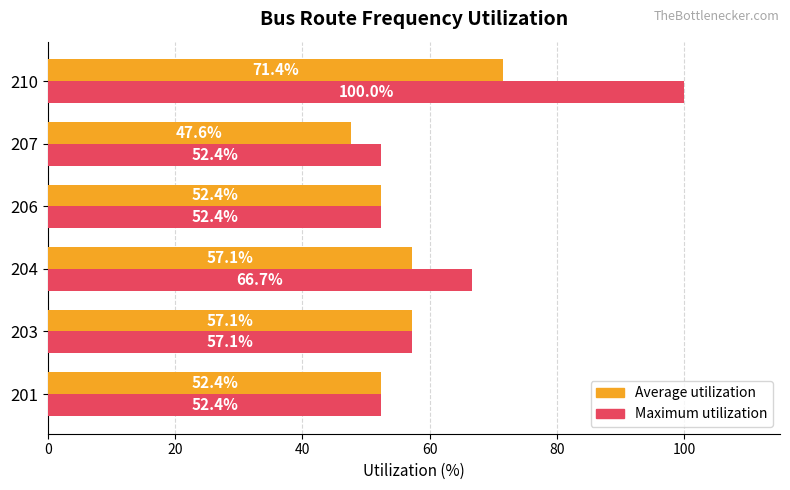

Which category has the lowest value across all series?

207